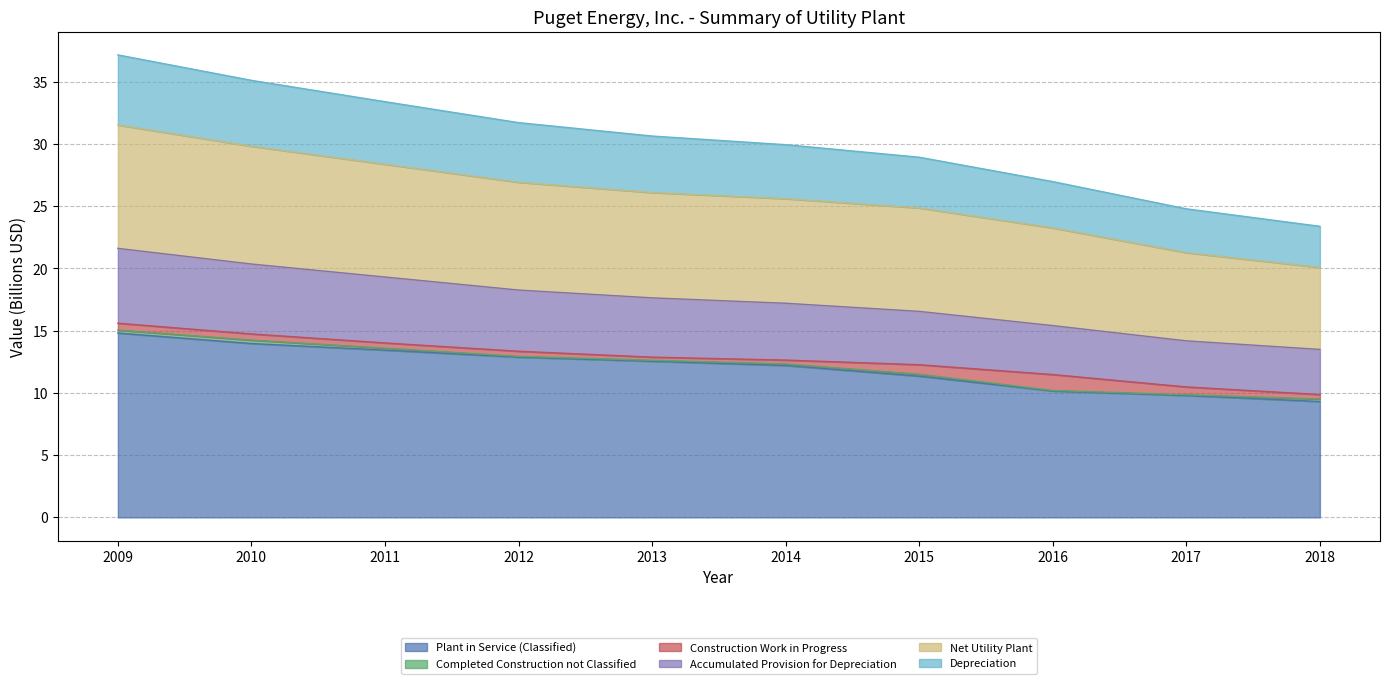

How many lines are shown in the chart?

6